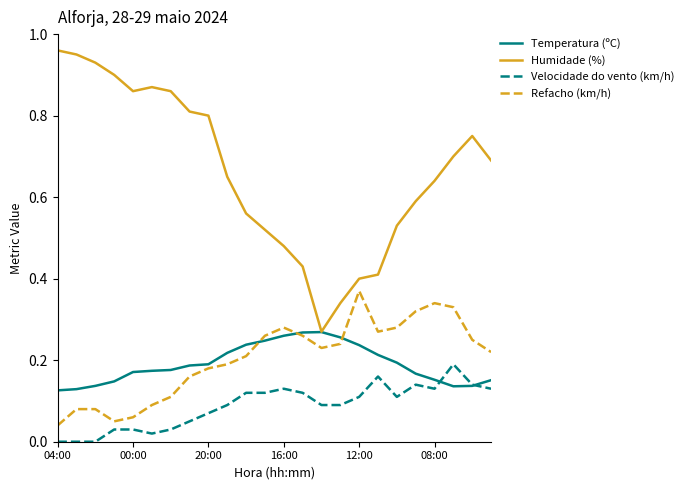

True or false: Refacho (km/h) and Velocidade do vento (km/h) intersect in this chart.

False